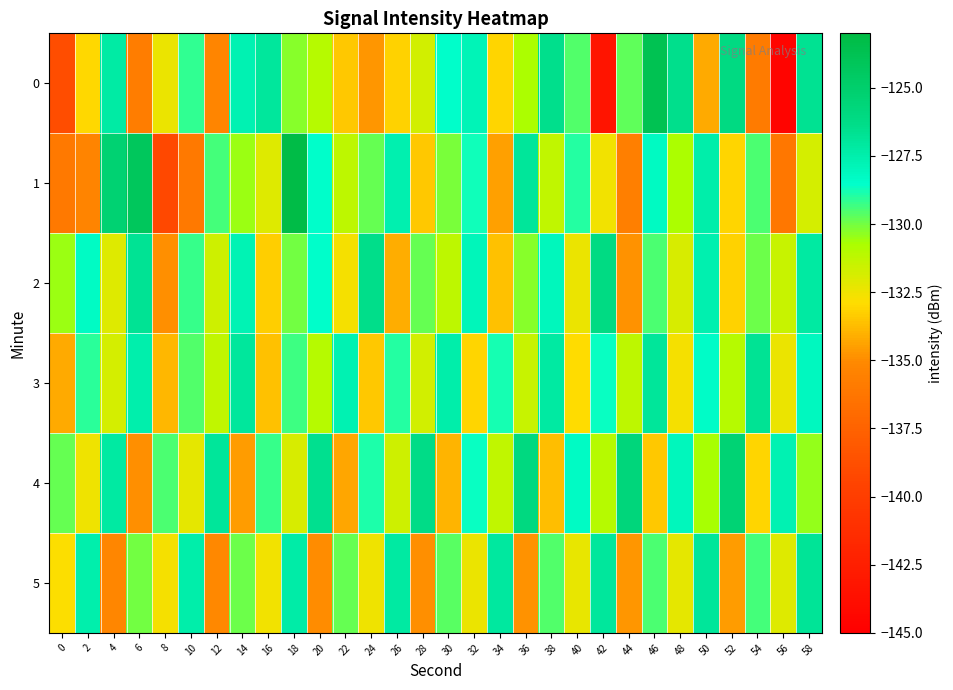

Reading left to right, transcribe all the data shown in this chart.

0: 0=-138.8	2=-133.0	4=-127.3	6=-135.7	8=-132.4	10=-129.1	12=-135.3	14=-127.7	16=-127.0	18=-130.2	20=-131.0	22=-133.4	24=-134.7	26=-133.2	28=-131.8	30=-128.5	32=-127.9	34=-133.1	36=-130.8	38=-126.5	40=-129.6	42=-143.3	44=-129.7	46=-123.7	48=-126.5	50=-134.2	52=-126.0	54=-135.9	56=-144.6	58=-126.6
1: 0=-136.0	2=-135.3	4=-125.2	6=-124.3	8=-139.2	10=-136.0	12=-129.4	14=-130.5	16=-132.0	18=-123.2	20=-128.5	22=-131.2	24=-129.8	26=-127.6	28=-133.4	30=-130.1	32=-128.7	34=-134.5	36=-126.9	38=-131.3	40=-129.0	42=-132.6	44=-135.7	46=-128.2	48=-130.8	50=-127.4	52=-133.1	54=-129.5	56=-136.2	58=-131.8
2: 0=-130.5	2=-128.3	4=-132.1	6=-126.7	8=-134.9	10=-129.2	12=-131.6	14=-127.8	16=-133.3	18=-130.0	20=-128.5	22=-132.7	24=-126.4	26=-134.1	28=-129.8	30=-131.2	32=-127.9	34=-133.6	36=-130.3	38=-128.0	40=-132.4	42=-126.1	44=-134.8	46=-129.5	48=-131.9	50=-127.6	52=-133.2	54=-129.9	56=-131.5	58=-127.2
3: 0=-134.2	2=-129.1	4=-131.8	6=-127.5	8=-133.9	10=-129.6	12=-131.3	14=-127.0	16=-133.6	18=-129.3	20=-131.0	22=-127.7	24=-133.4	26=-129.0	28=-131.7	30=-127.4	32=-133.1	34=-128.8	36=-131.5	38=-127.2	40=-132.9	42=-128.6	44=-131.2	46=-126.9	48=-132.7	50=-128.4	52=-131.0	54=-126.7	56=-132.4	58=-128.1
4: 0=-129.8	2=-132.5	4=-127.2	6=-134.9	8=-129.5	10=-132.2	12=-126.9	14=-134.6	16=-129.2	18=-131.9	20=-126.6	22=-134.3	24=-128.9	26=-131.6	28=-126.3	30=-134.0	32=-128.6	34=-131.3	36=-126.0	38=-133.7	40=-128.3	42=-131.0	44=-125.7	46=-133.4	48=-128.0	50=-130.7	52=-125.4	54=-133.1	56=-127.7	58=-130.4
5: 0=-132.8	2=-127.5	4=-135.2	6=-130.0	8=-132.7	10=-127.4	12=-135.1	14=-129.9	16=-132.6	18=-127.3	20=-135.0	22=-129.8	24=-132.5	26=-127.2	28=-134.9	30=-129.7	32=-132.4	34=-127.1	36=-134.8	38=-129.6	40=-132.3	42=-127.0	44=-134.7	46=-129.5	48=-132.2	50=-126.9	52=-134.6	54=-129.4	56=-132.1	58=-126.8